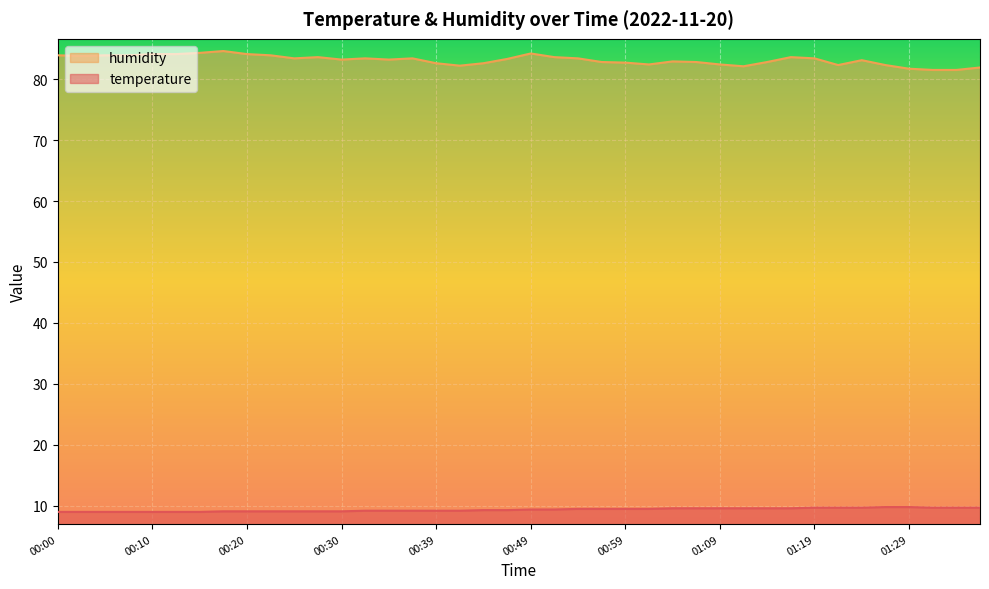

What is the label of the 39th point from the left?

01:34